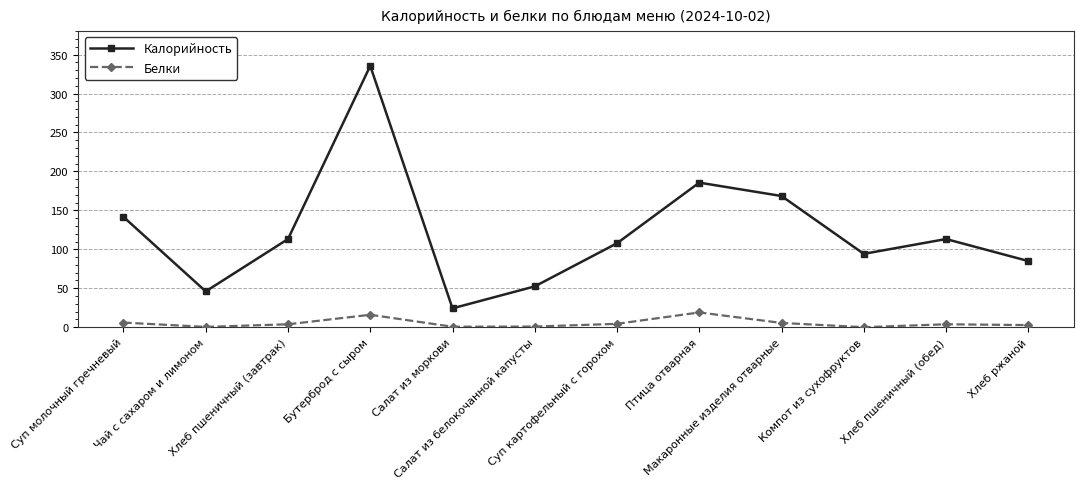

At which category does Белки reach its first local peak?

Бутерброд с сыром